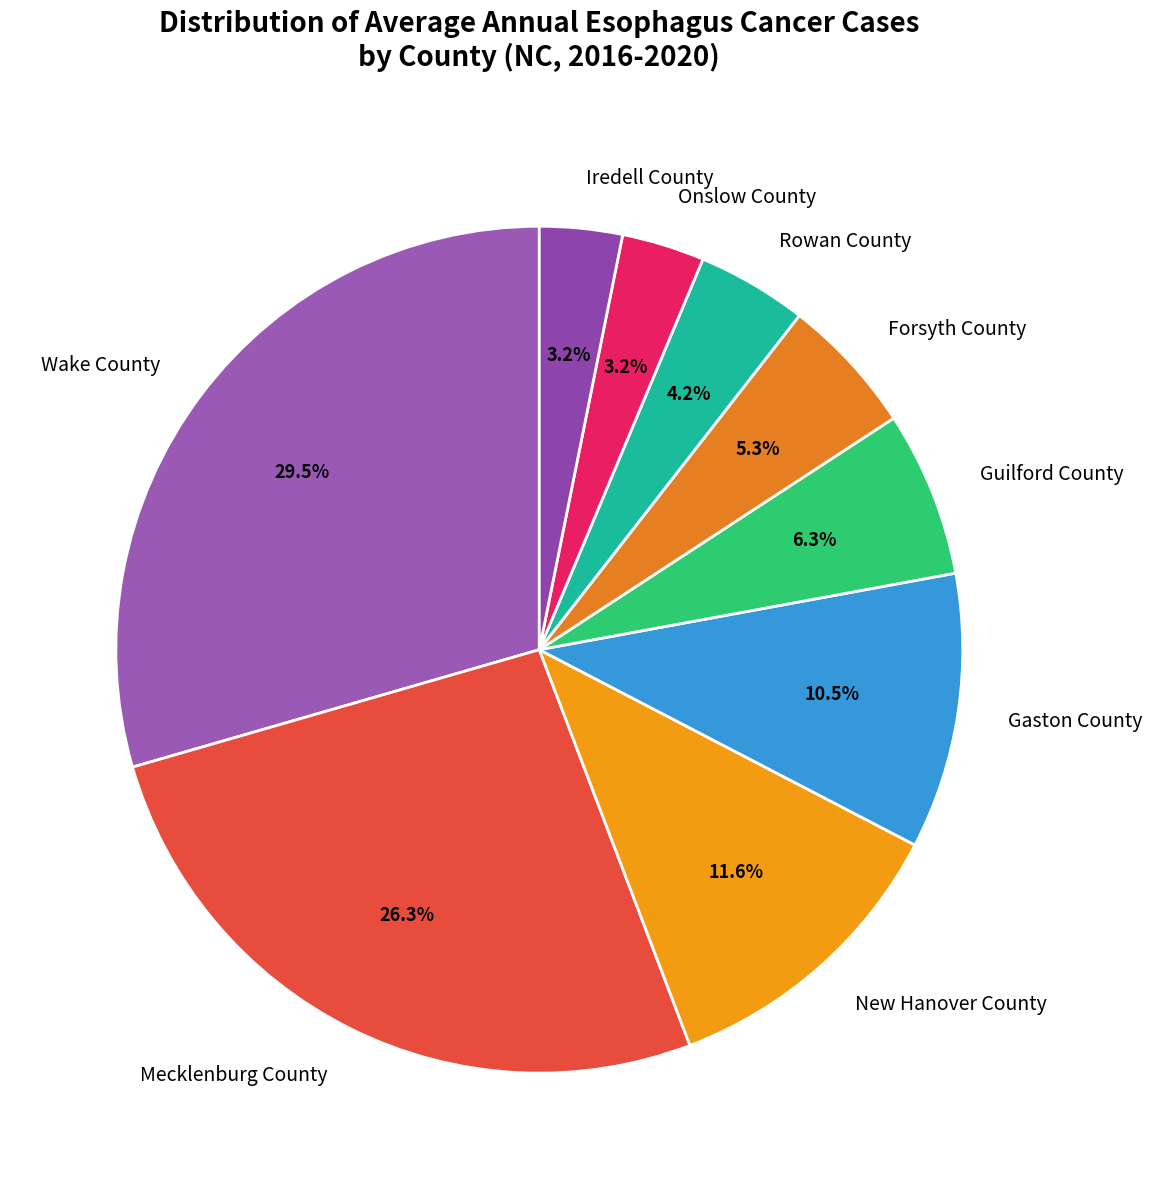

What percentage is the Mecklenburg County slice, to the nearest percent?

26%